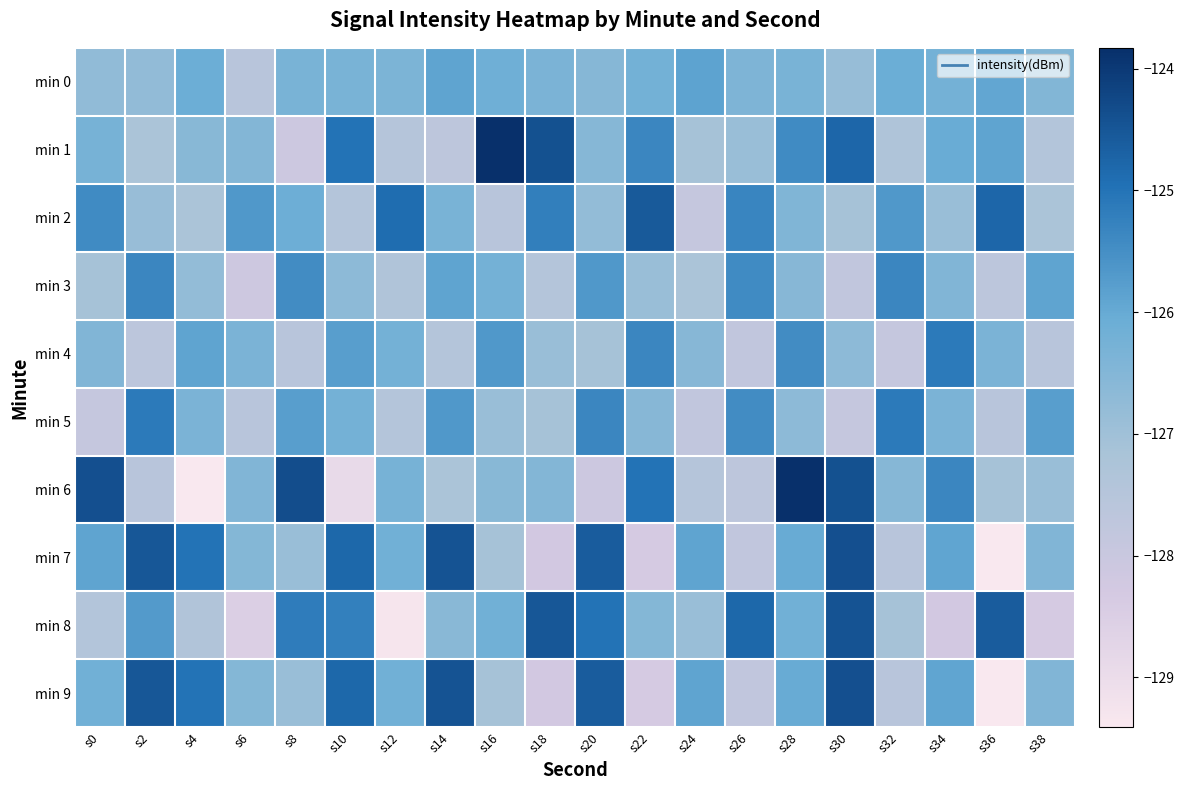

At which category is the sum across all series the highest?

s30